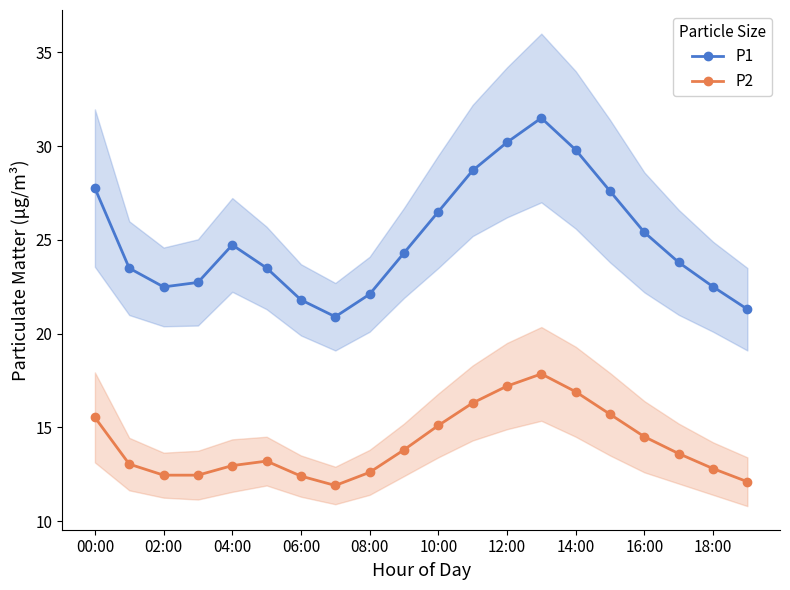

What is the value of the P2 point at the 15th from the left?

16.9